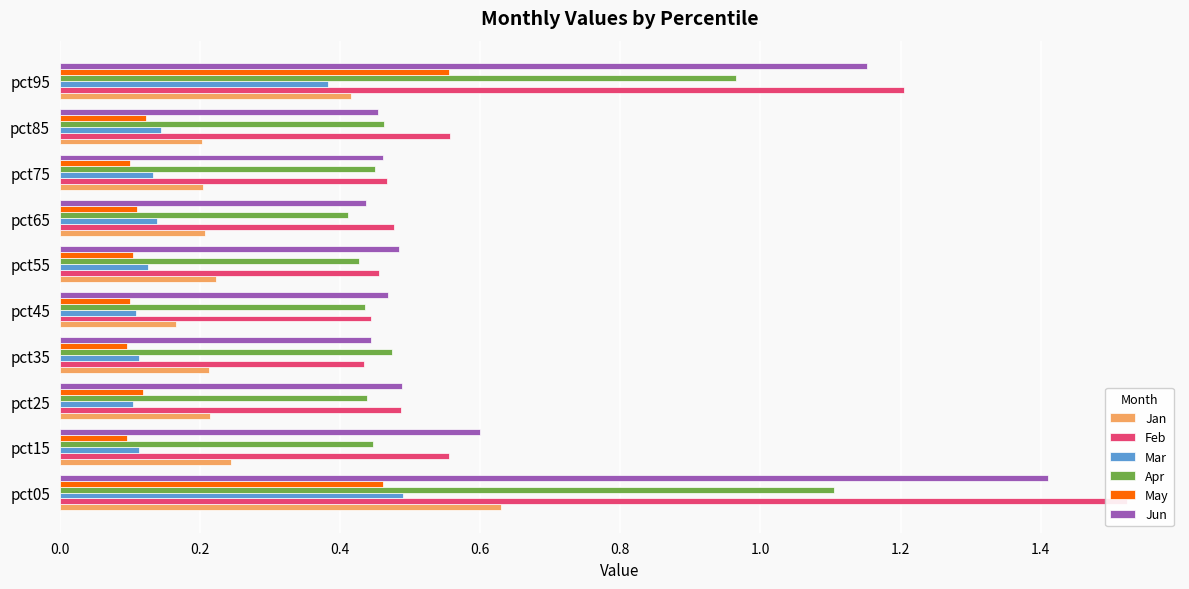

What is the maximum value shown in the chart?

1.5